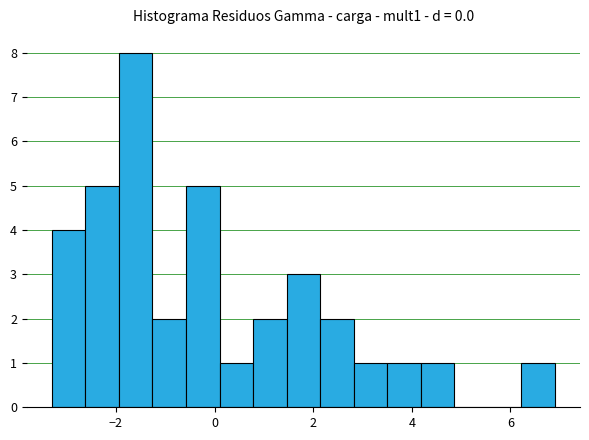

Around what value on the x-axis is the tallest bar? Give the approximate position of its centre, as read against the axis.

-1.6